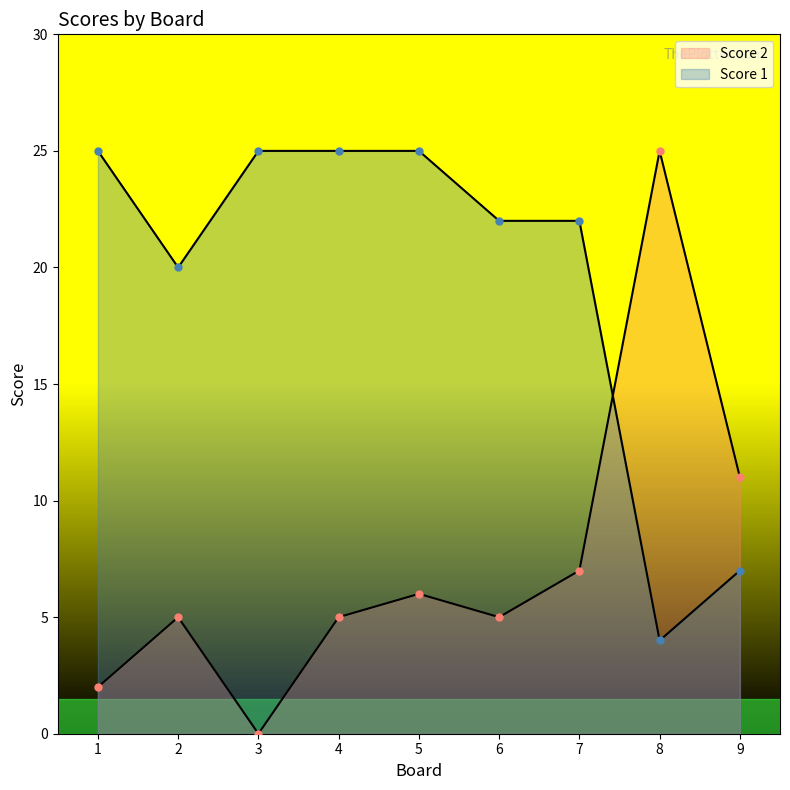

What are all the series names shown in the legend?

Score 2, Score 1